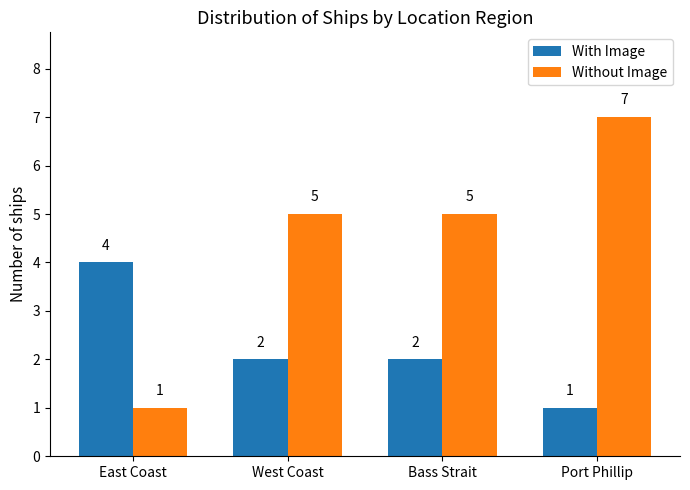

Rank the series by their average value, from lowest to highest.

With Image, Without Image